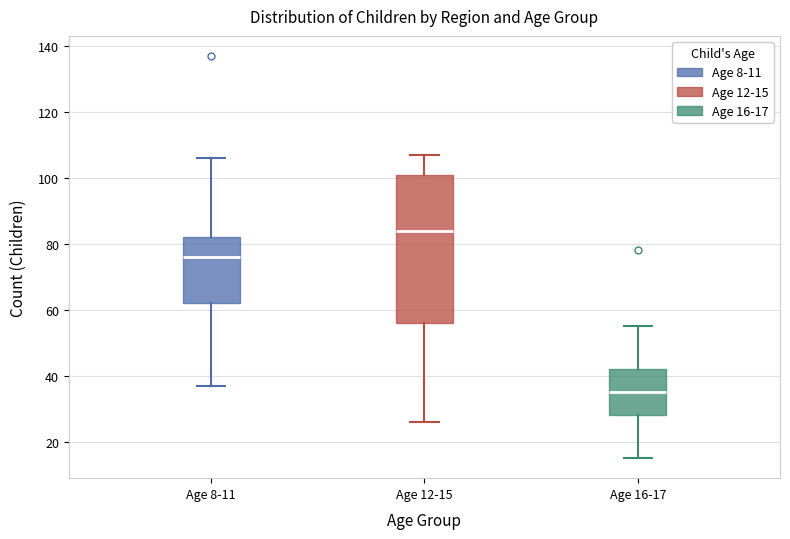

Reading left to right, transcribe this box plot: for each box, give where its median line is, the range the box spans, and where its two whiskers end, as read against the y-axis. The values are not printed on the chart, so give them approximately, as read against the axis.

Age 8-11: median 76, box 62 to 82, whiskers 38 to 106
Age 12-15: median 84, box 56 to 102, whiskers 26 to 108
Age 16-17: median 36, box 28 to 42, whiskers 16 to 56